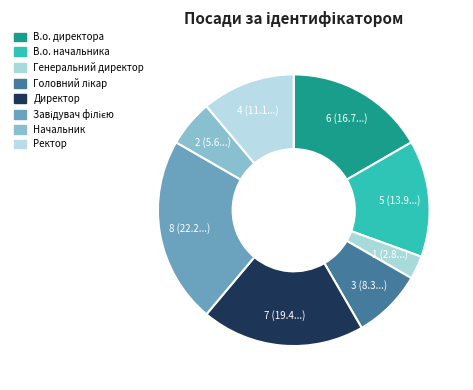

To the nearest percent, what is the combined percentage of Генеральний директор and Завідувач філією?

25%